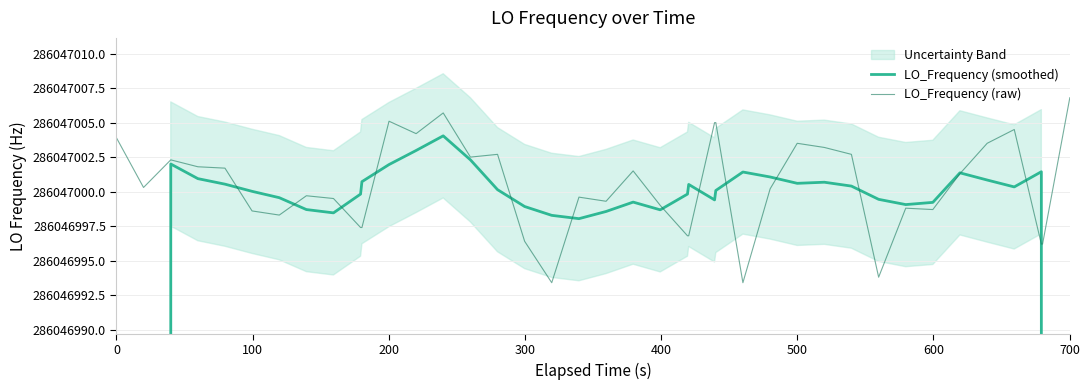

The value of LO_Frequency (raw) at 15 is 175303029.4. True or false?

False